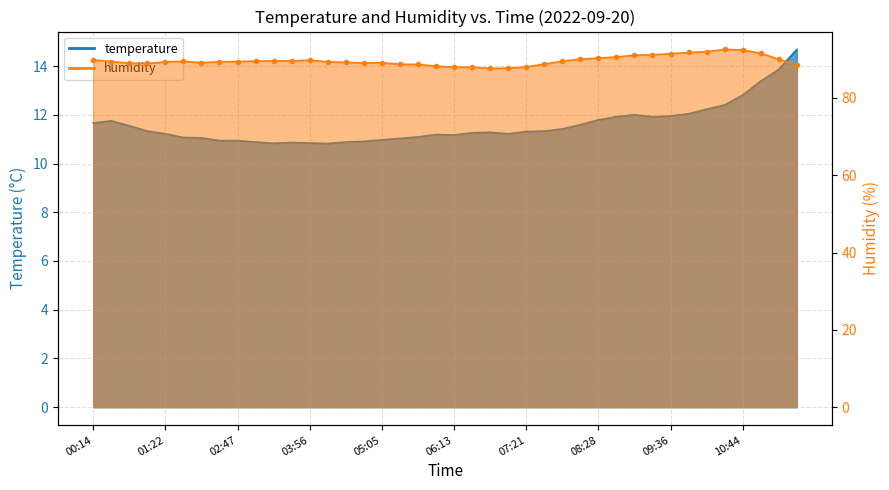

Which category has the highest value across all series?

10:27